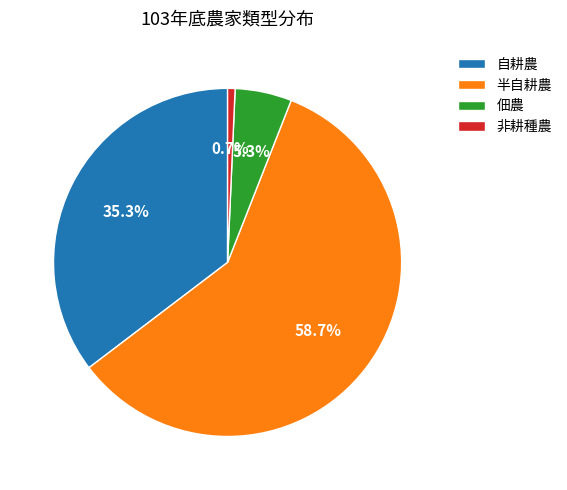

What is the smallest slice in the pie chart?

非耕種農